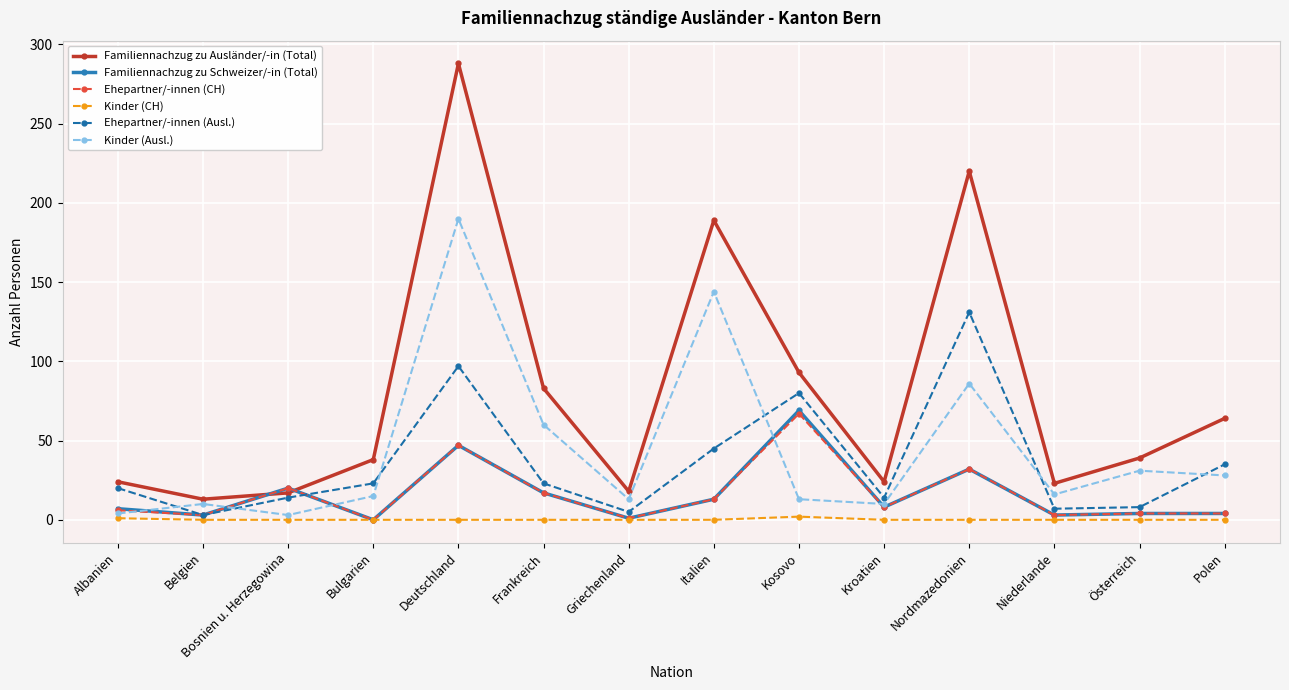

What position from the right is Frankreich?

9